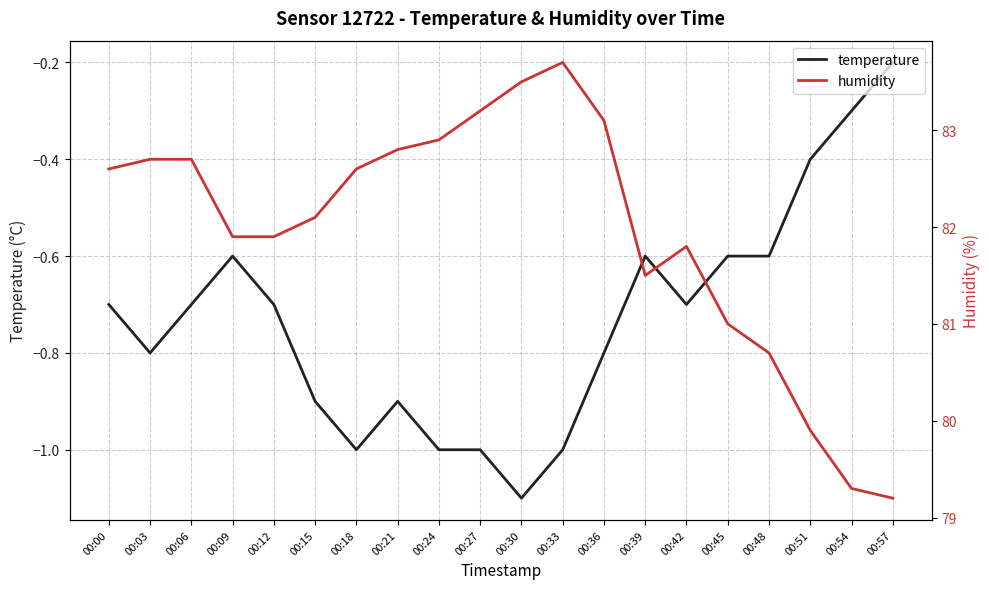

Rank the series at 00:42 from lowest to highest value.

temperature, humidity